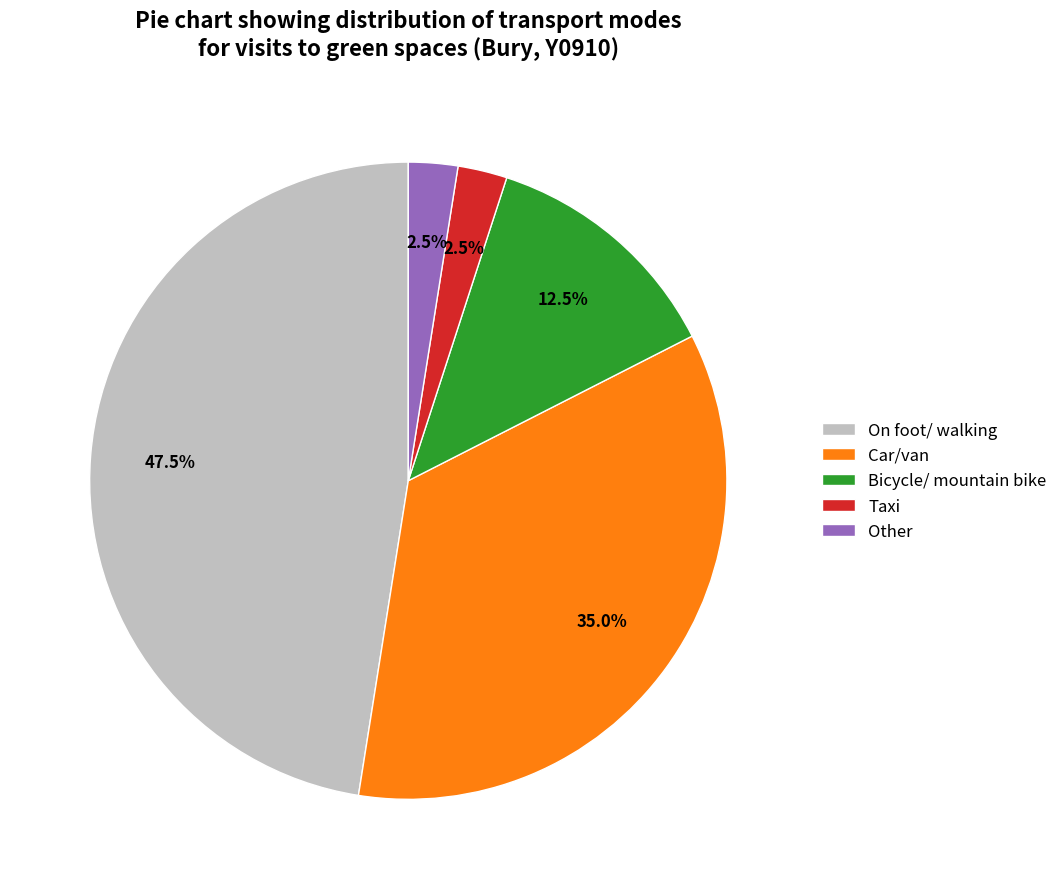

How many segments does this pie chart have?

5